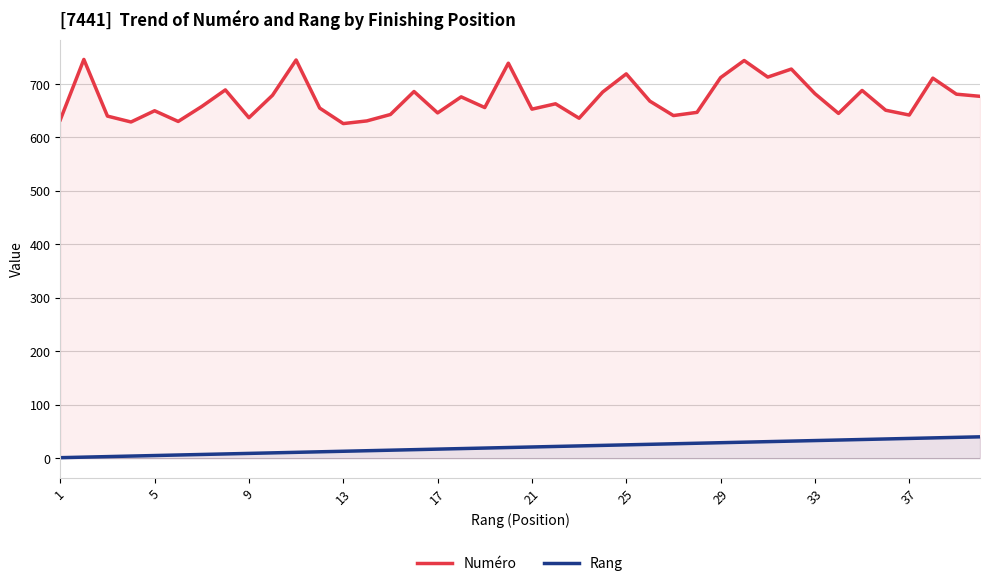

At which category does the chart reach its minimum across all series?

1